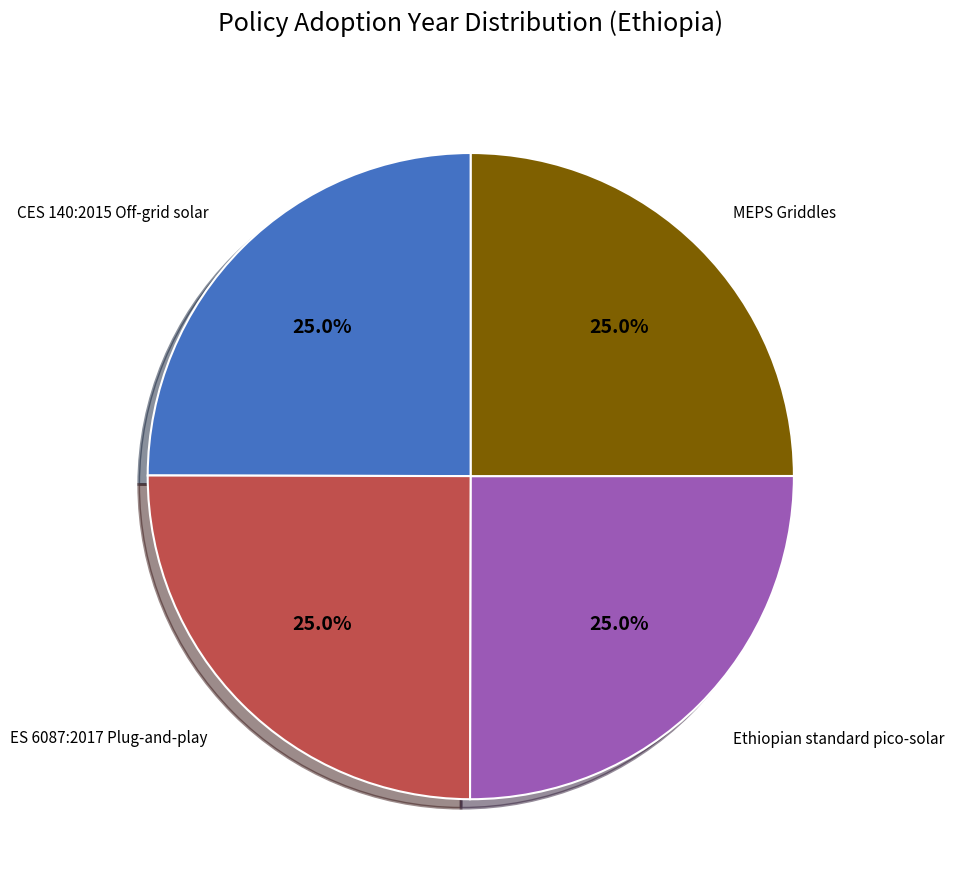

Is there any slice that represents more than half of the pie?

No